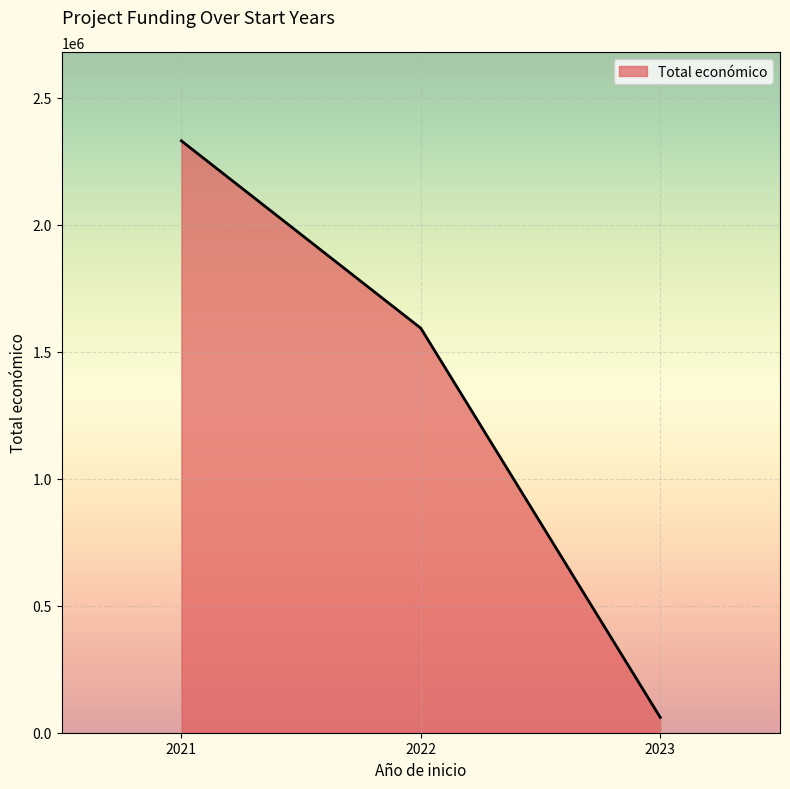

Where is the data nearest to the value 1194933?

2022